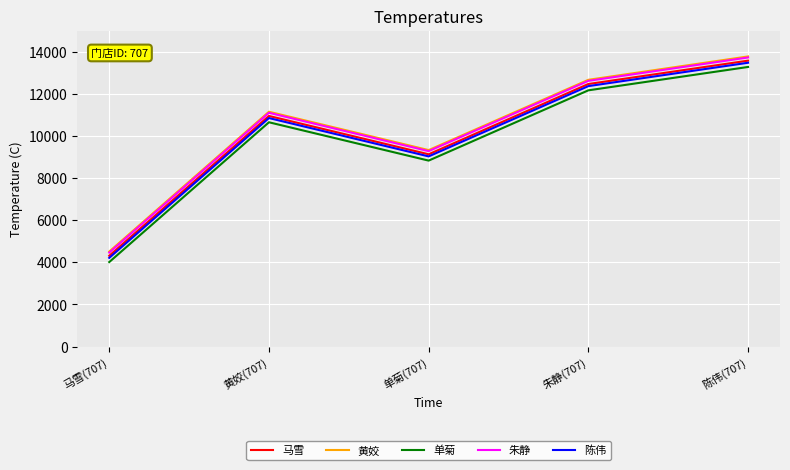

Read the 单菊 value at 马雪(707).

4011